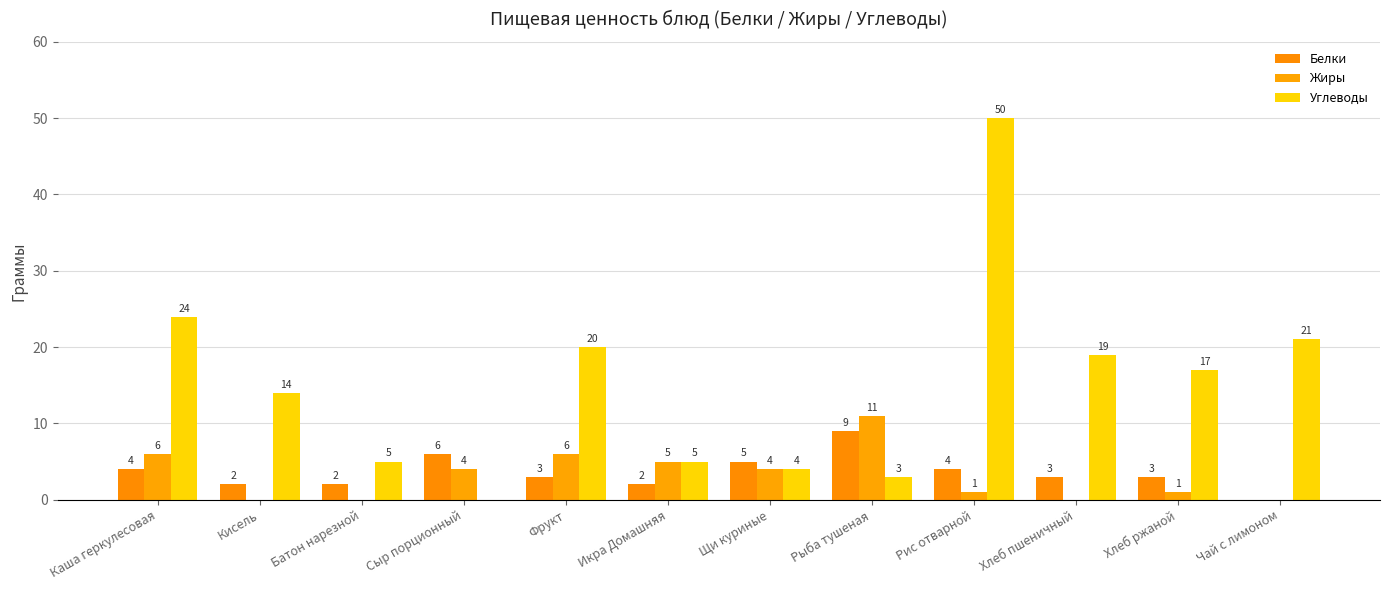

Reading left to right, transcribe all the data shown in this chart.

Белки: Каша геркулесовая=4	Кисель=2	Батон нарезной=2	Сыр порционный=6	Фрукт=3	Икра Домашняя=2	Щи куриные=5	Рыба тушеная=9	Рис отварной=4	Хлеб пшеничный=3	Хлеб ржаной=3	Чай с лимоном=0
Жиры: Каша геркулесовая=6	Кисель=0	Батон нарезной=0	Сыр порционный=4	Фрукт=6	Икра Домашняя=5	Щи куриные=4	Рыба тушеная=11	Рис отварной=1	Хлеб пшеничный=0	Хлеб ржаной=1	Чай с лимоном=0
Углеводы: Каша геркулесовая=24	Кисель=14	Батон нарезной=5	Сыр порционный=0	Фрукт=20	Икра Домашняя=5	Щи куриные=4	Рыба тушеная=3	Рис отварной=50	Хлеб пшеничный=19	Хлеб ржаной=17	Чай с лимоном=21